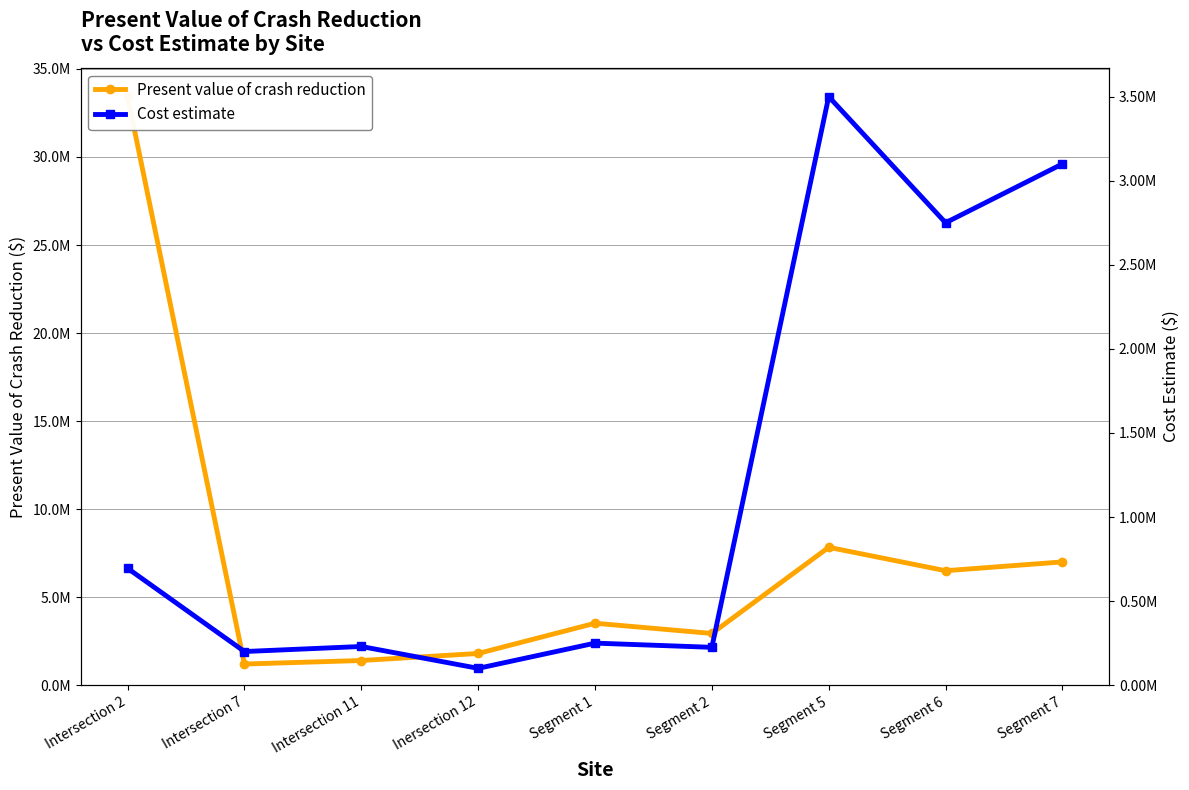

List the series in order of their overall mean, highest first.

Present value of crash reduction, Cost estimate